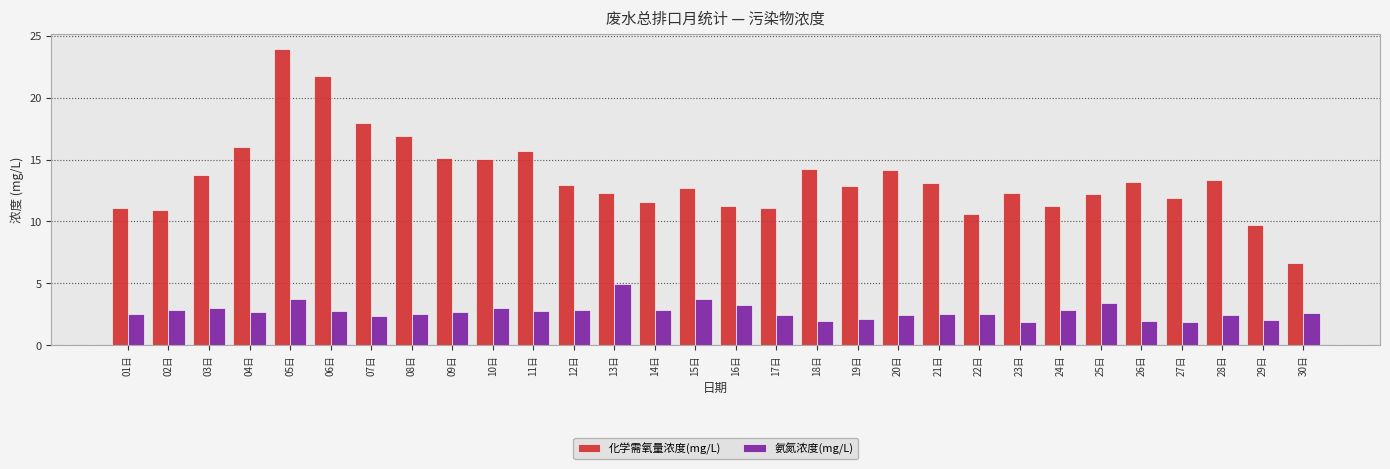

Which series has the largest total across all categories?

化学需氧量浓度(mg/L)